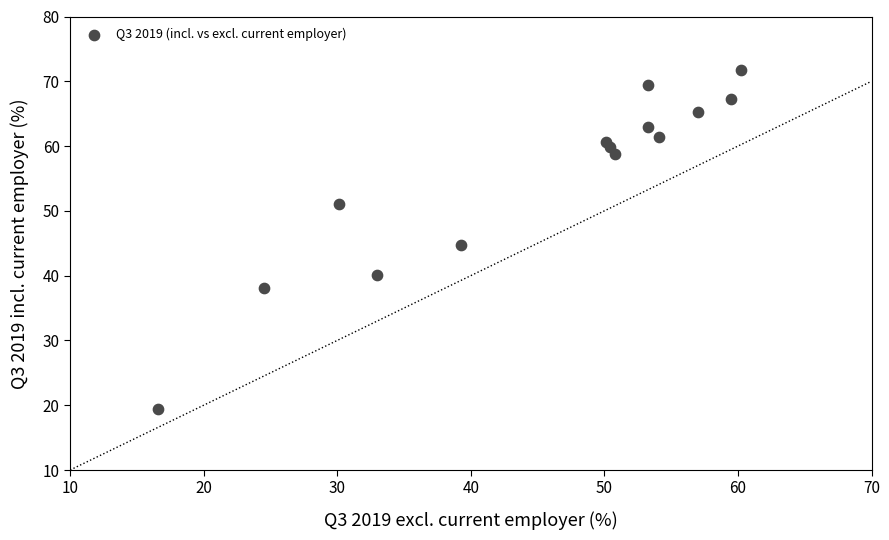

What is the range of Y values (max minus min)?

52.4